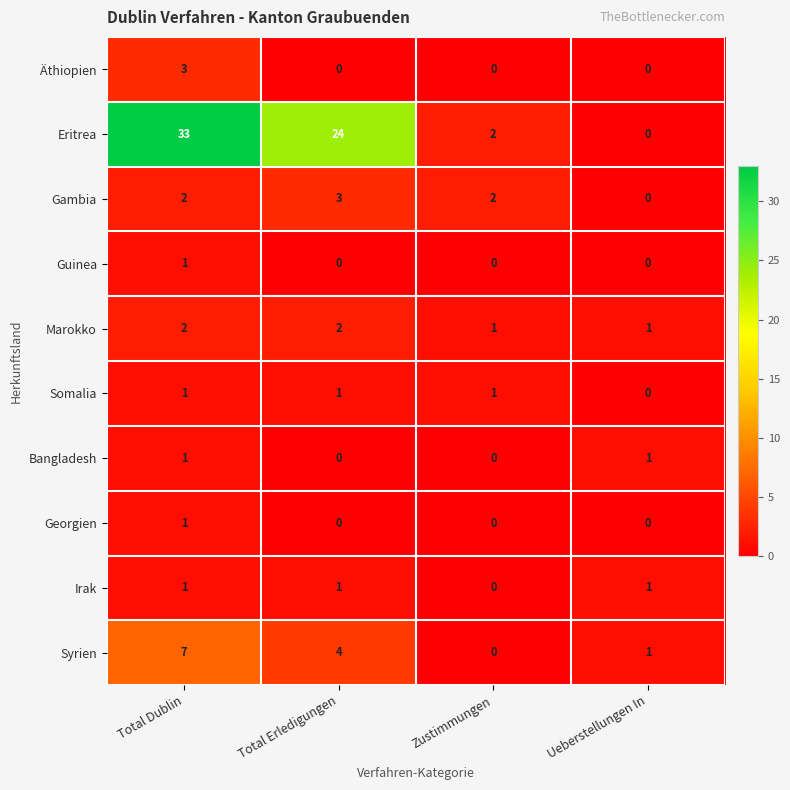

The value of Bangladesh at Ueberstellungen In is 1. True or false?

True